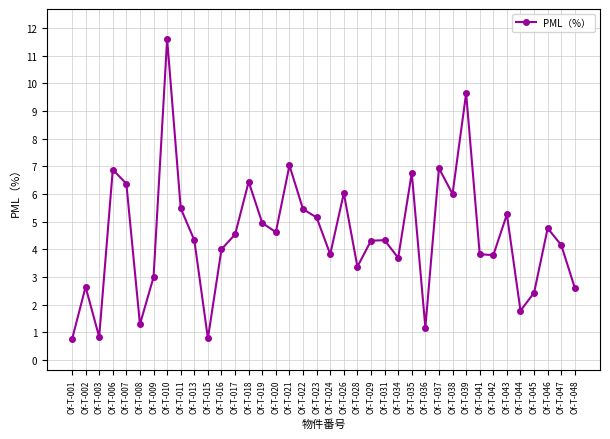

At which category does the data reach its first local peak?

Of-T-002